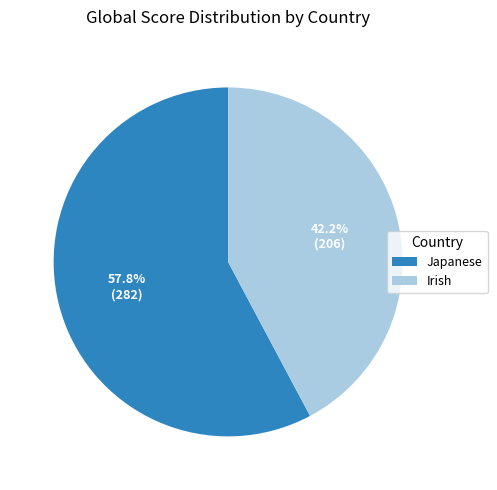

What percentage is NOT represented by Japanese?

42.2%